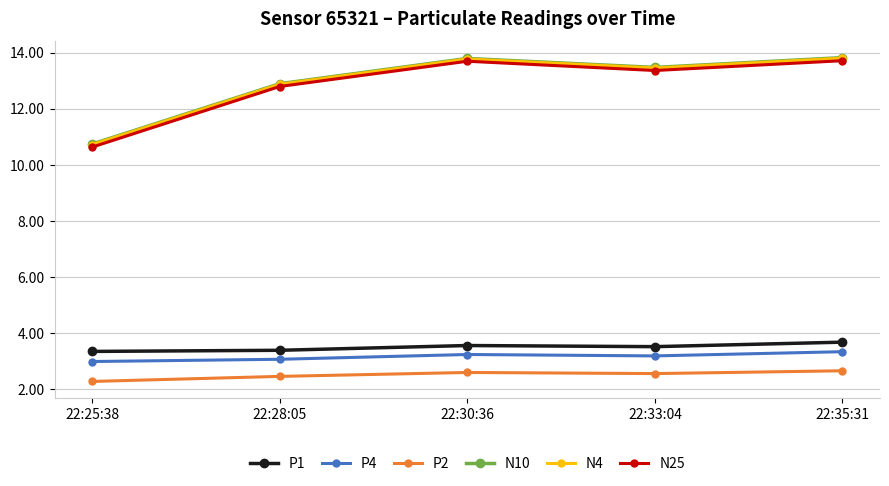

True or false: N4 and P2 cross at least once.

False